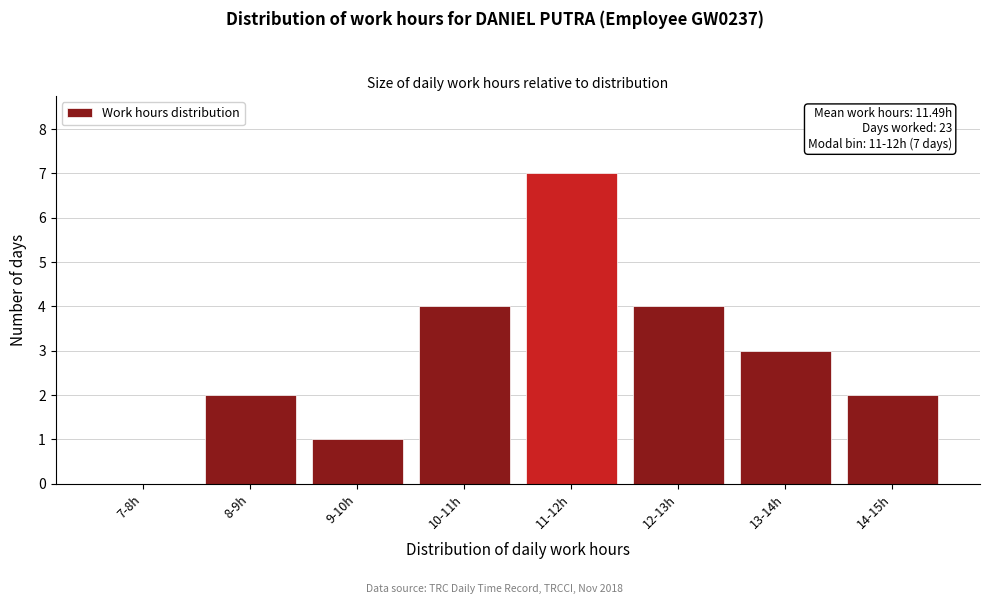

Reading left to right, what are all the values shown in this chart?

7-8h=0	8-9h=2	9-10h=1	10-11h=4	11-12h=7	12-13h=4	13-14h=3	14-15h=2